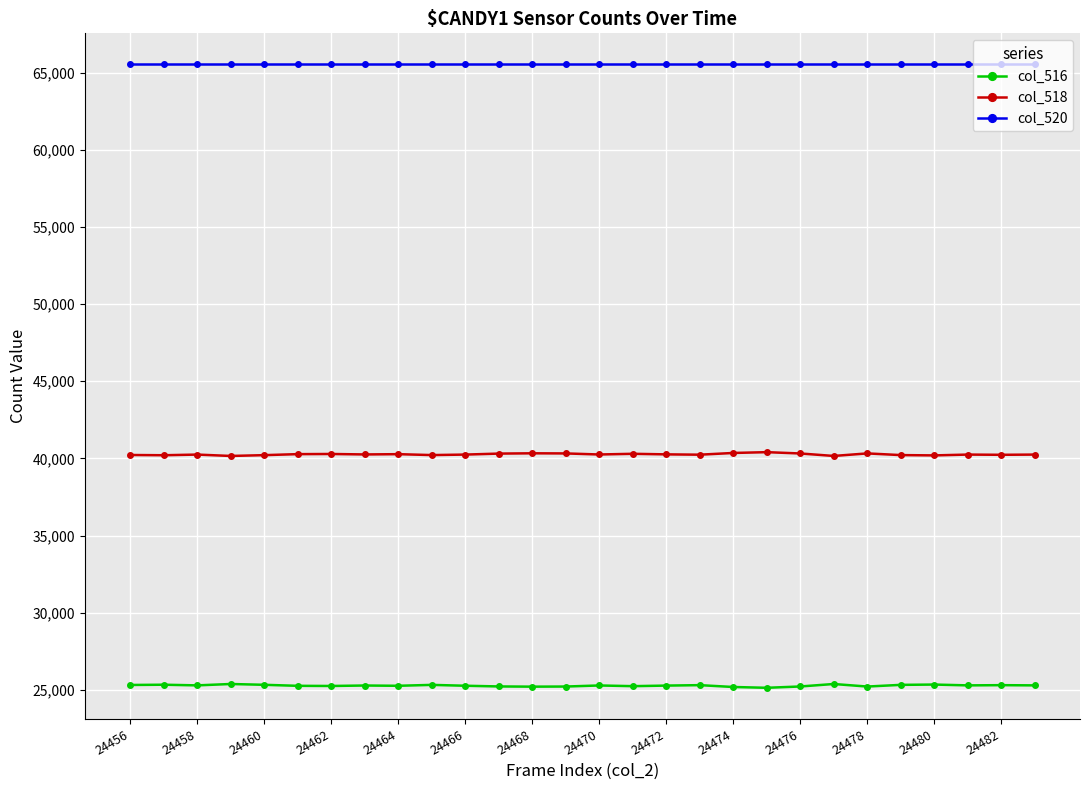

Rank the series by their maximum value, from highest to lowest.

col_520, col_518, col_516